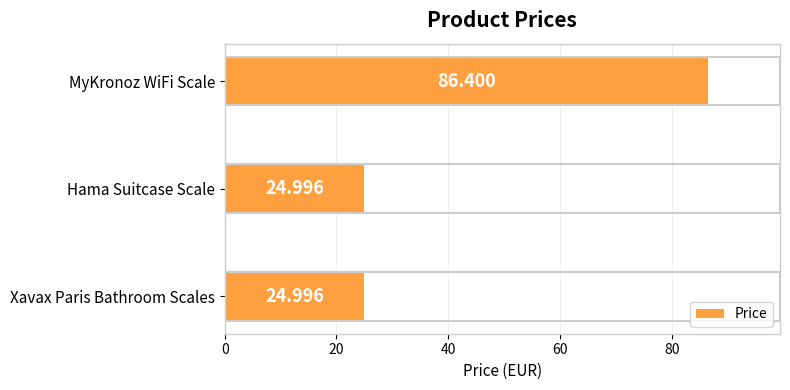

Which has a higher value, Hama Suitcase Scale or MyKronoz WiFi Scale?

MyKronoz WiFi Scale